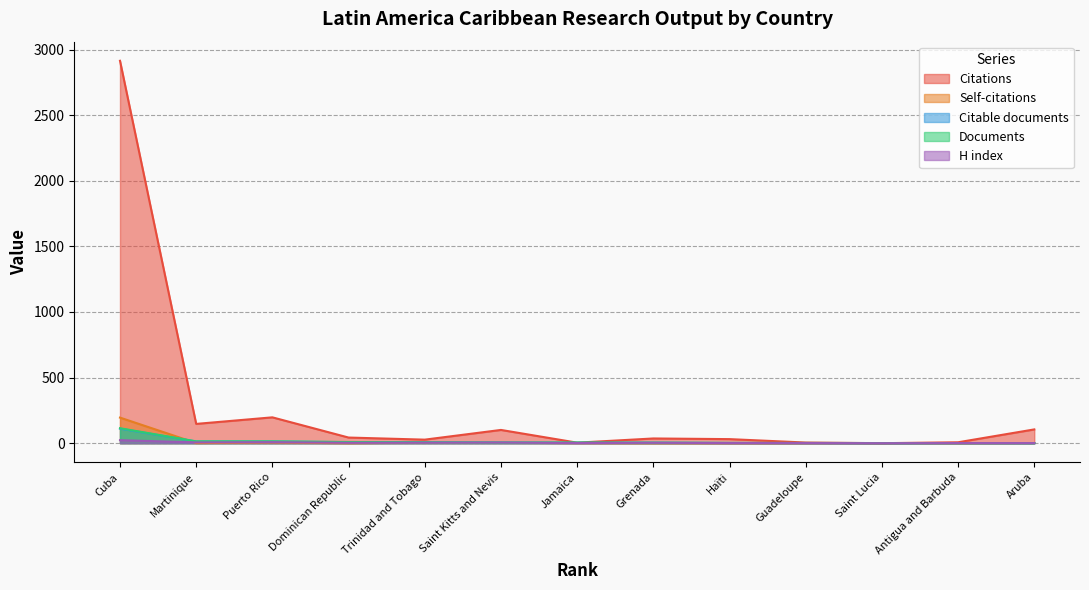

List the labels in order of Citable documents value, smallest first.

Saint Lucia, Guadeloupe, Antigua and Barbuda, Aruba, Haïti, Jamaica, Grenada, Saint Kitts and Nevis, Trinidad and Tobago, Dominican Republic, Martinique, Puerto Rico, Cuba